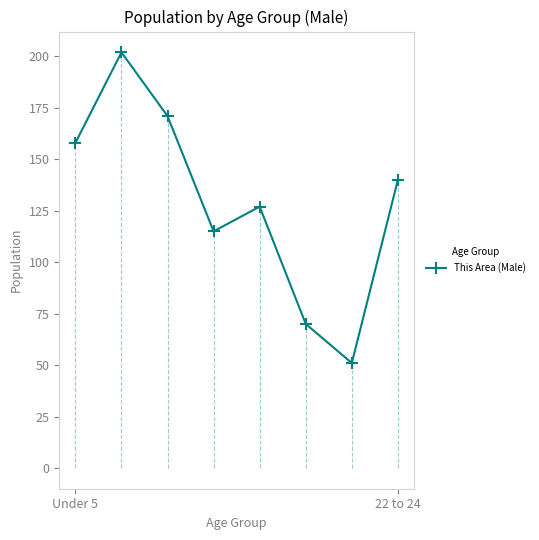

What is the sum of all values?

1034